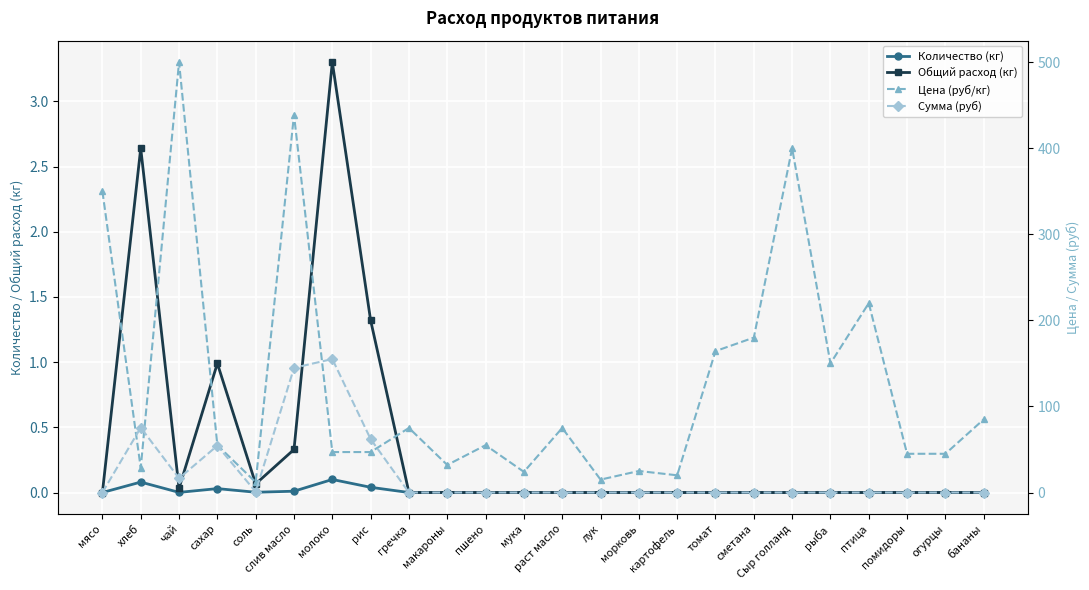

Count the number of data series in this chart.

4